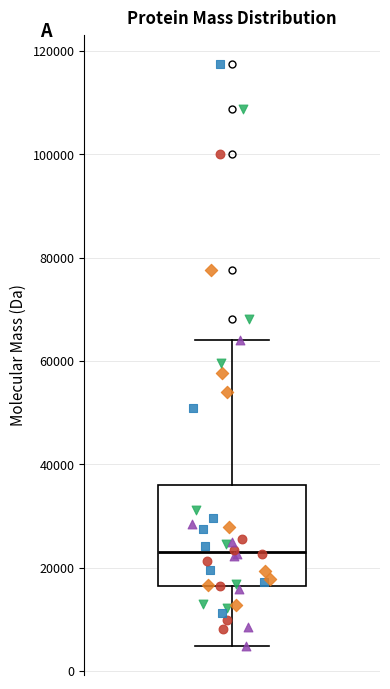

Where is the lower edge of the box on the y-axis? The values are not printed on the chart, so give them approximately, as read against the axis.

16000